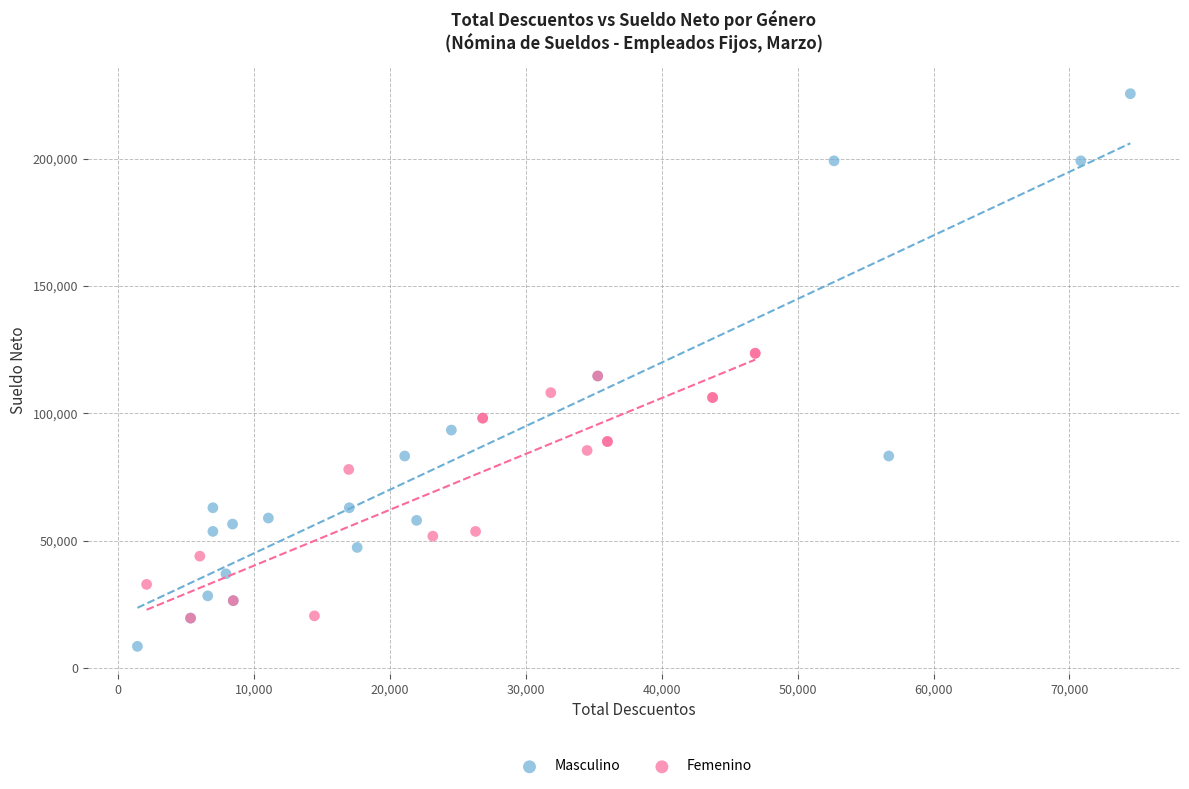

Which series has the widest spread of Y values?

Masculino